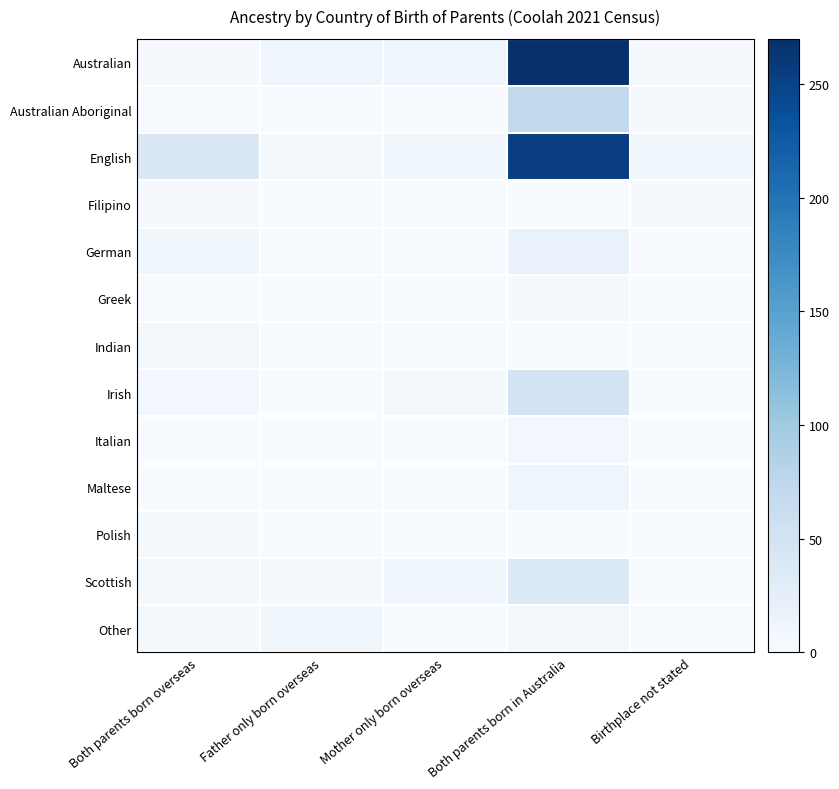

Which series has the widest spread of values?

Australian